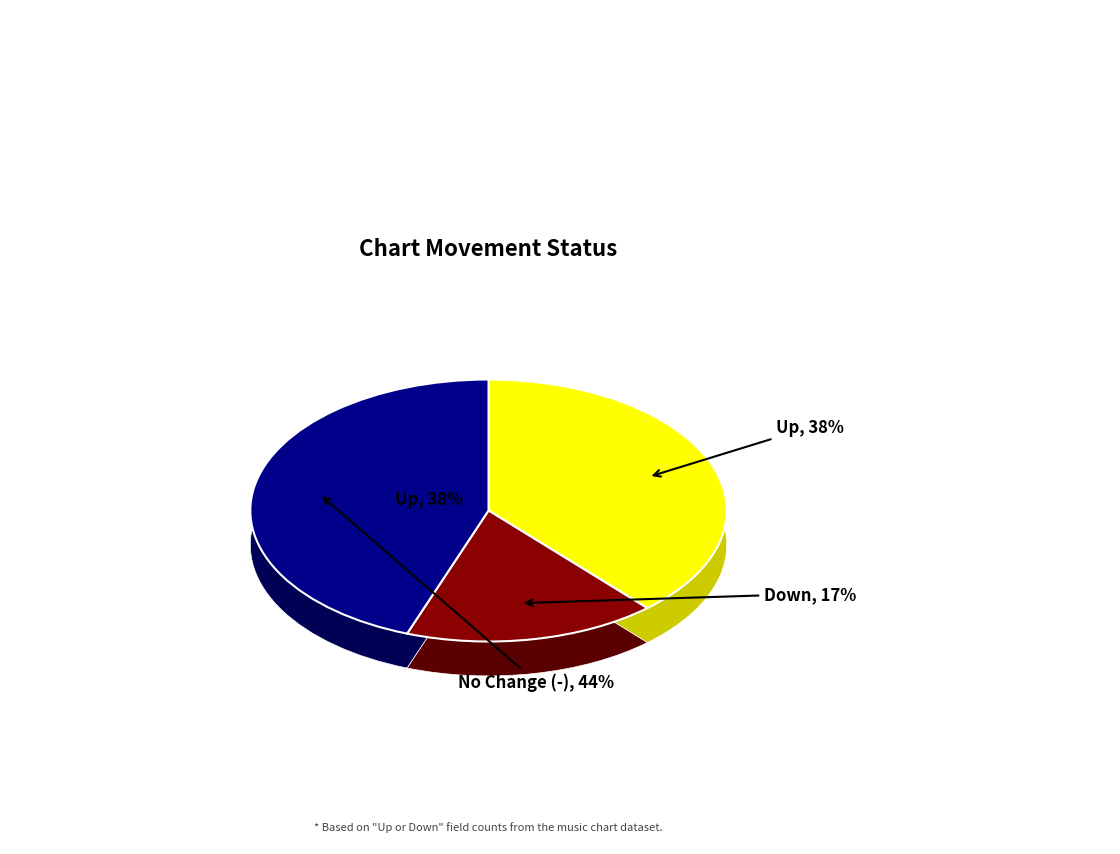

What is the largest slice in the pie chart?

-